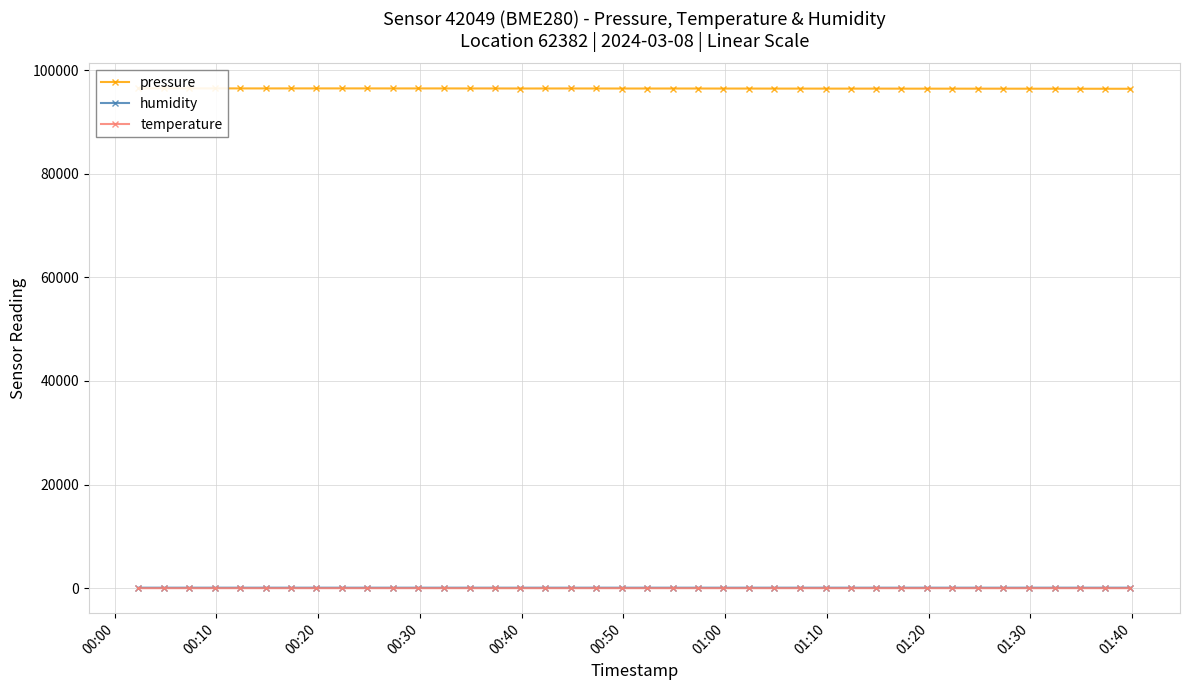

List the series in order of their peak value, highest first.

pressure, humidity, temperature